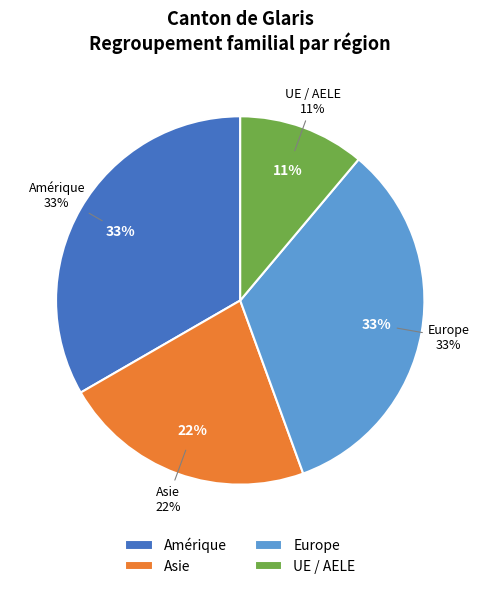

Approximately how many times larger is the value at Europe compared to Asie?

1.5